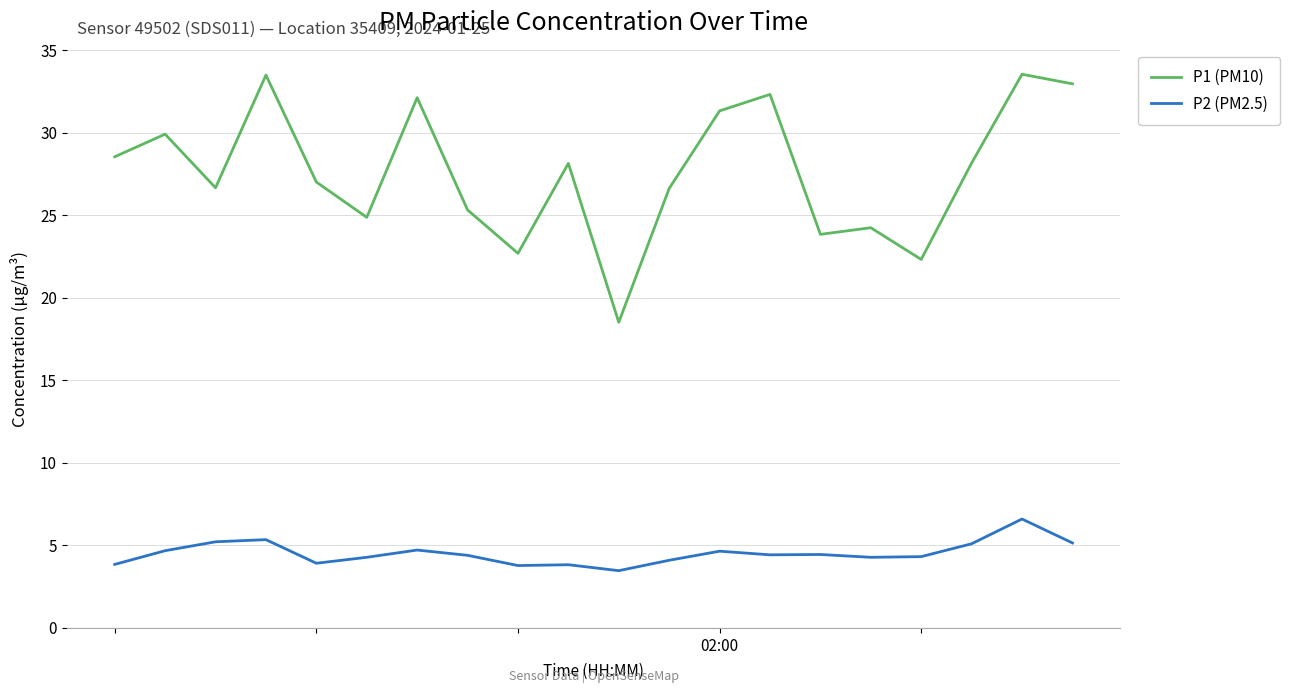

Does the chart display data point markers on the line(s)?

No